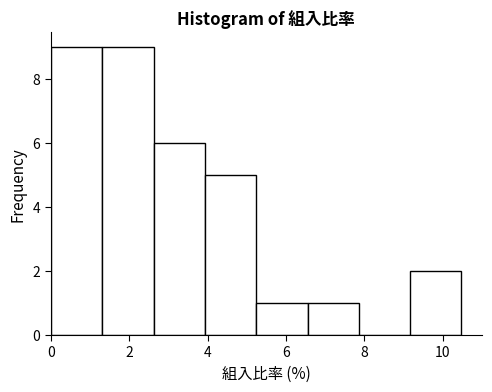

How tall is the bar that spans 4.0 to 5.2 on the x-axis? Neither the bar edges nor the heights are printed on the chart, so give them approximately, as read against the axes.

5